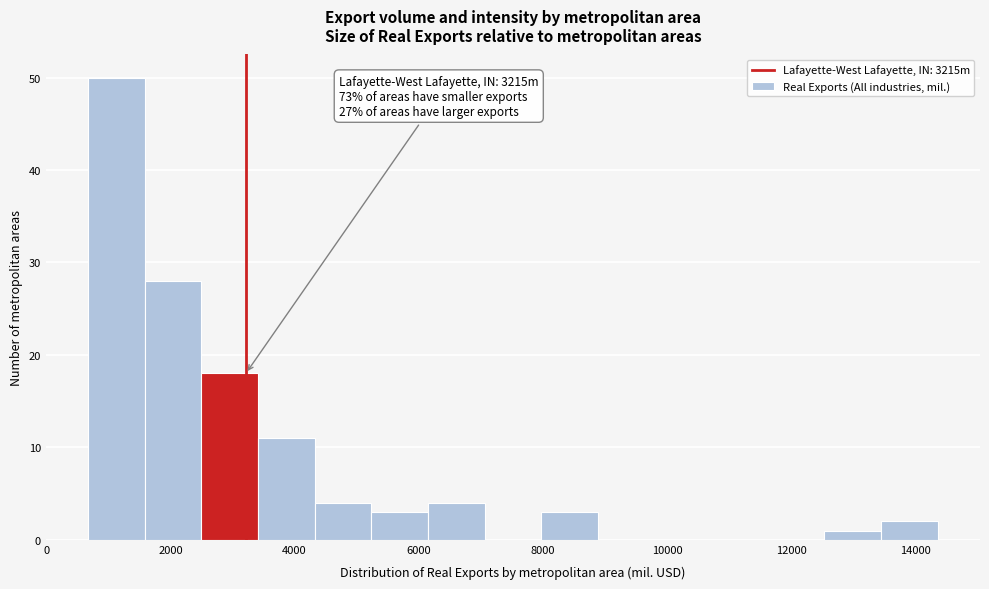

Over which range of the x-axis is the bar tallest?

600 to 1600